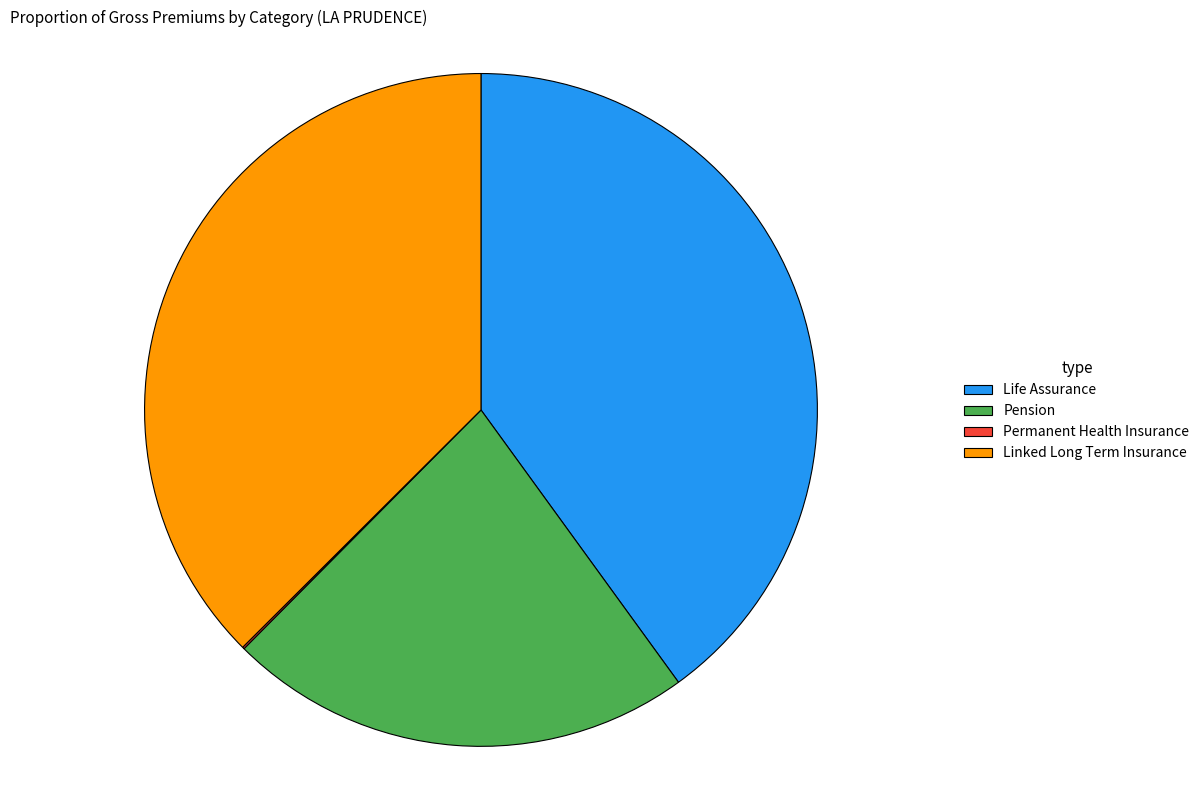

Does any single category account for the majority?

No